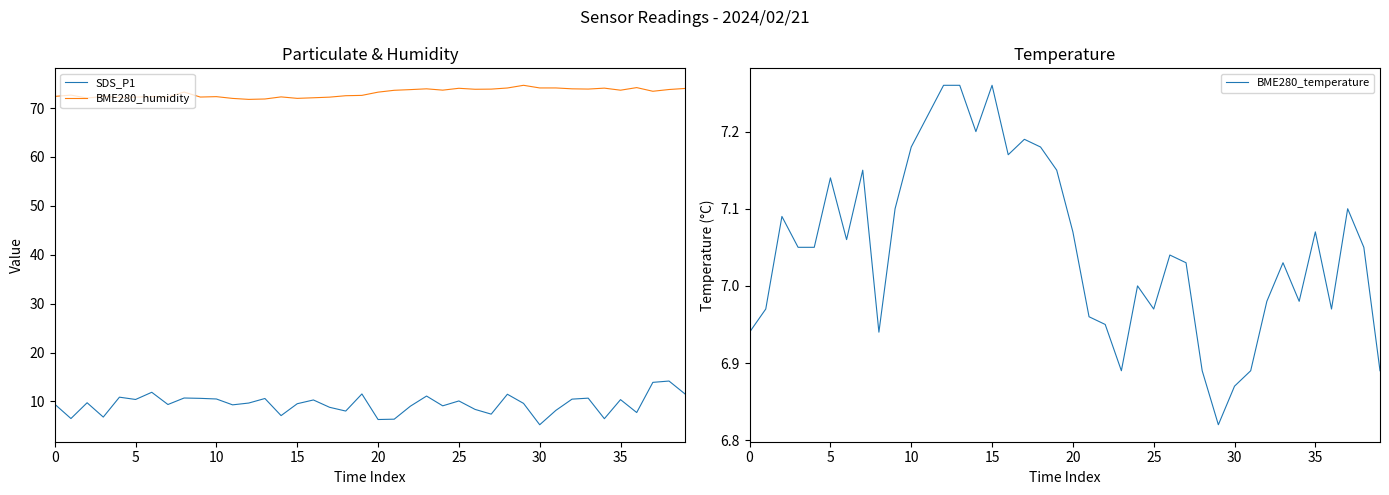

What is the maximum value for SDS_P1?

14.2